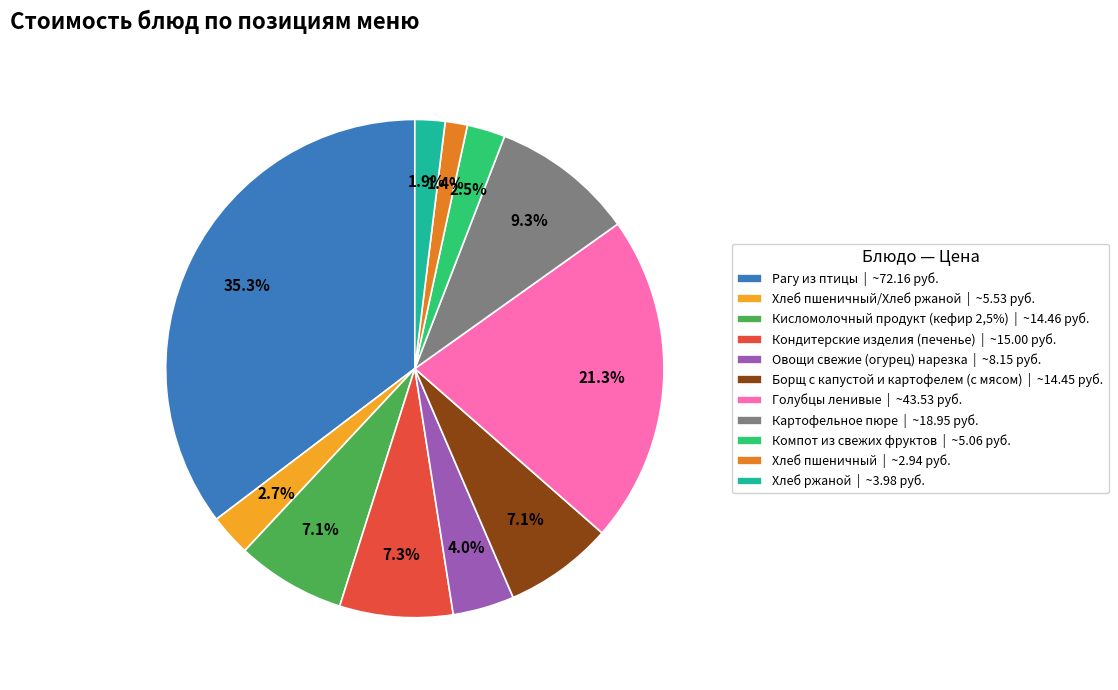

Approximately how many times larger is the value at Компот из свежих фруктов | ~5.06 руб. compared to Хлеб пшеничный/Хлеб ржаной | ~5.53 руб.?

0.9